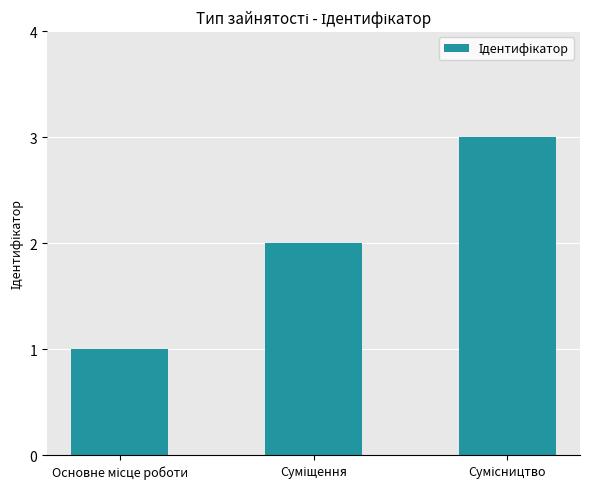

What is the greatest value displayed?

3